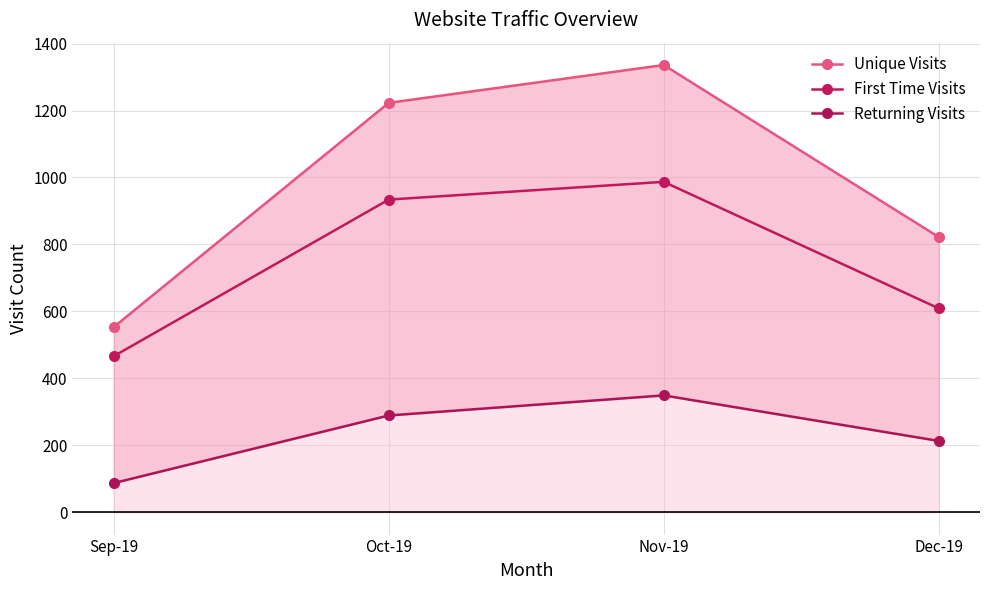

True or false: First Time Visits has a value of 987 at Nov-19.

True